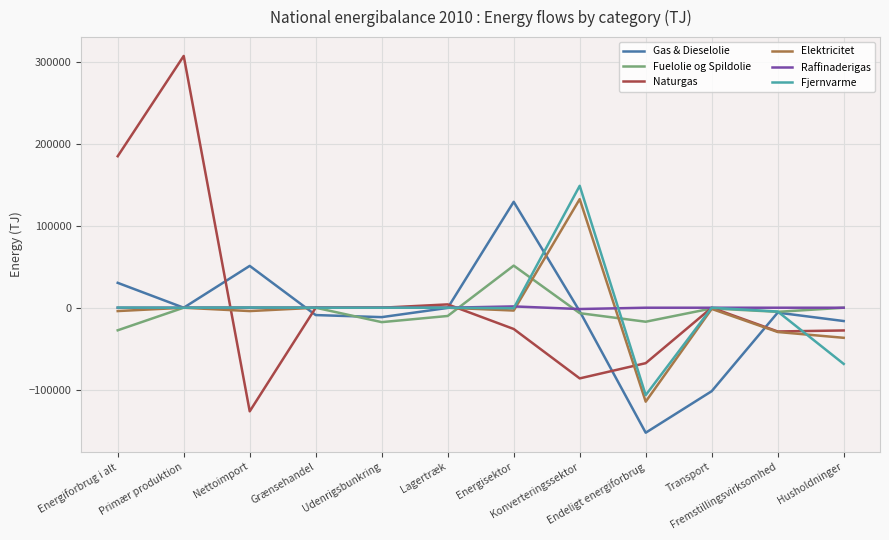

Which series has the widest spread of values?

Naturgas